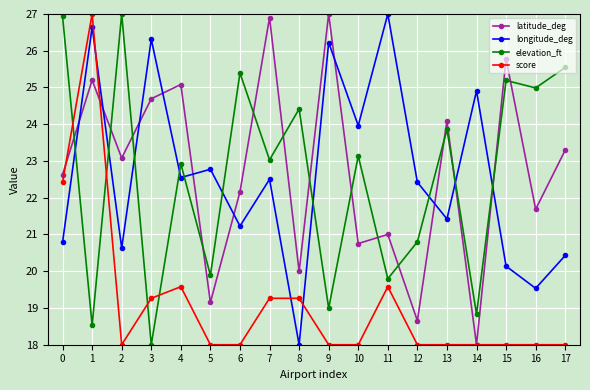

True or false: longitude_deg has more than 1 points higher than both neighbors.

True